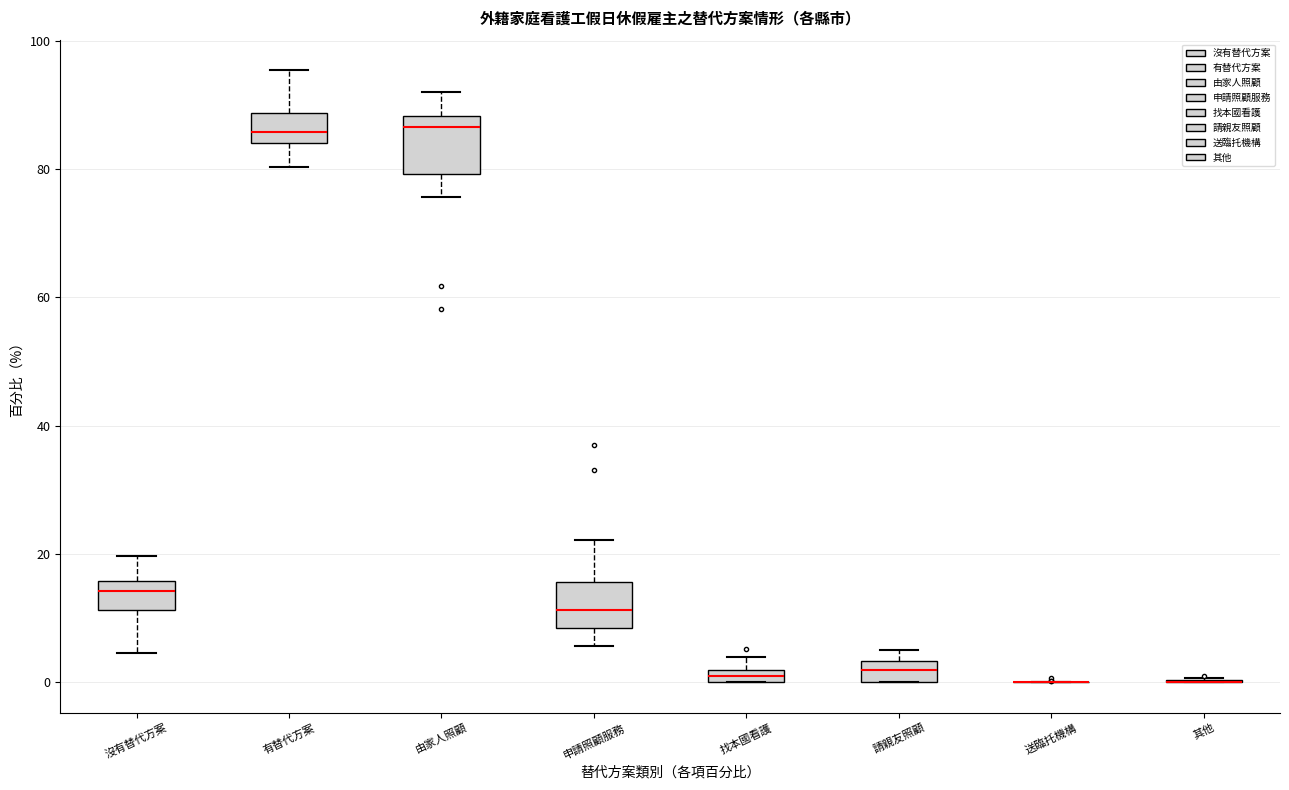

Where is the lower edge of the box for 有替代方案 on the y-axis? The values are not printed on the chart, so give them approximately, as read against the axis.

84